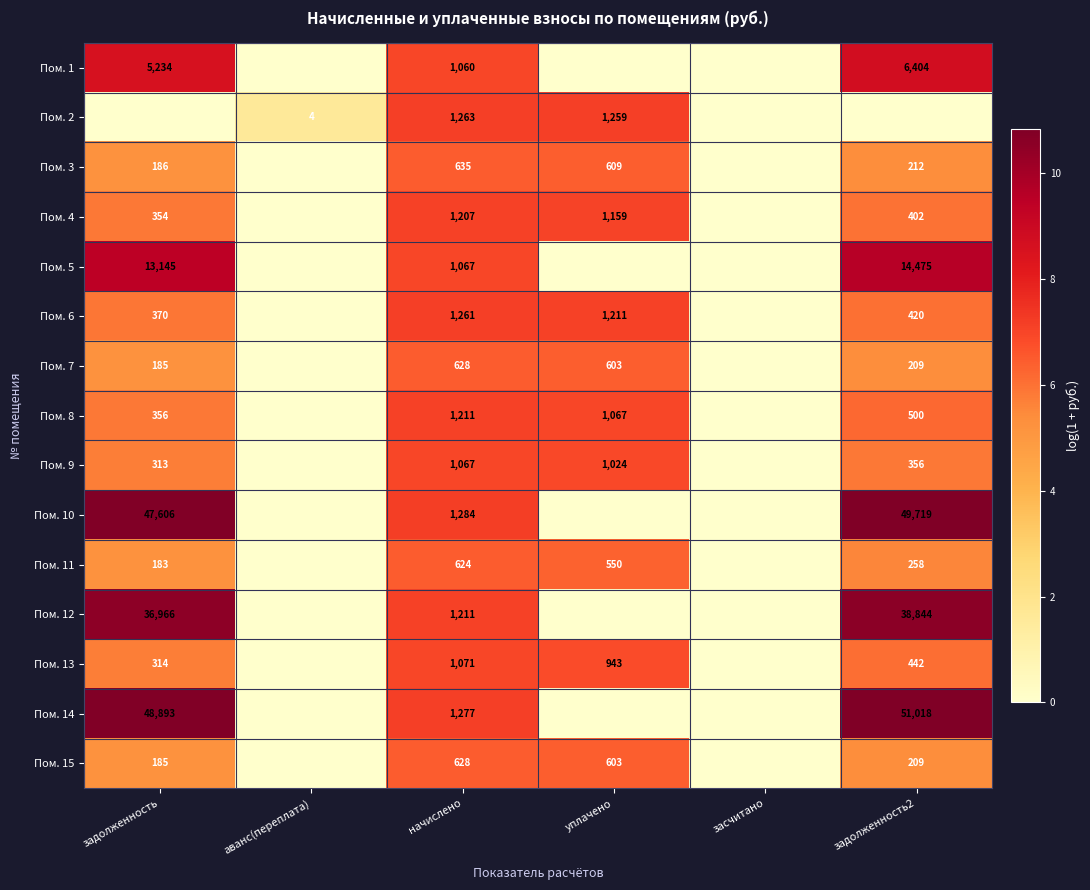

The value of Пом. 4 at уплачено is 1890. True or false?

False